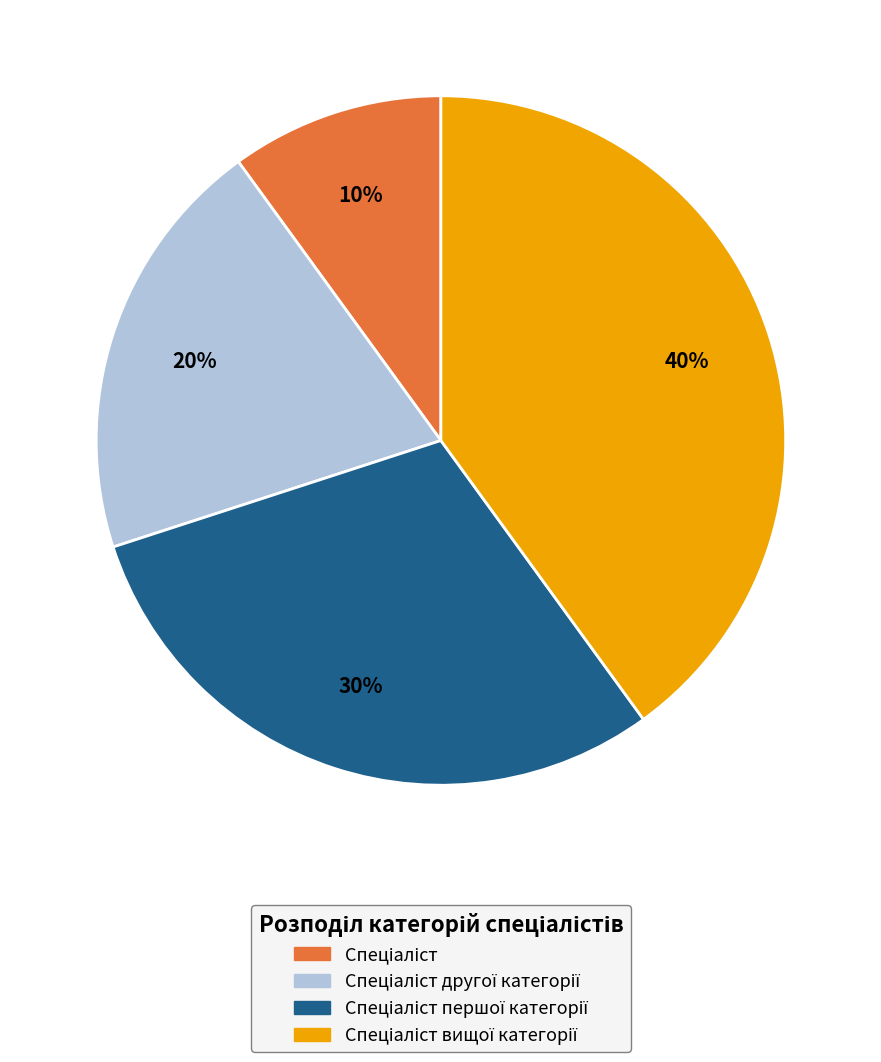

Is there a majority slice in this chart?

No